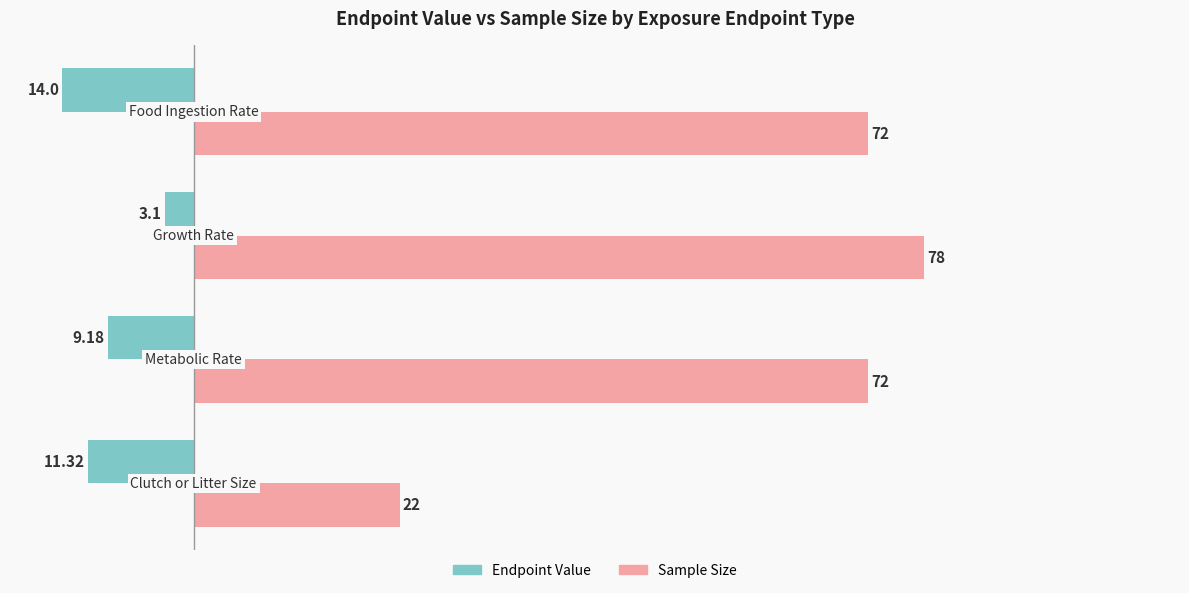

Rank the series by their average value, from highest to lowest.

Sample Size, Endpoint Value